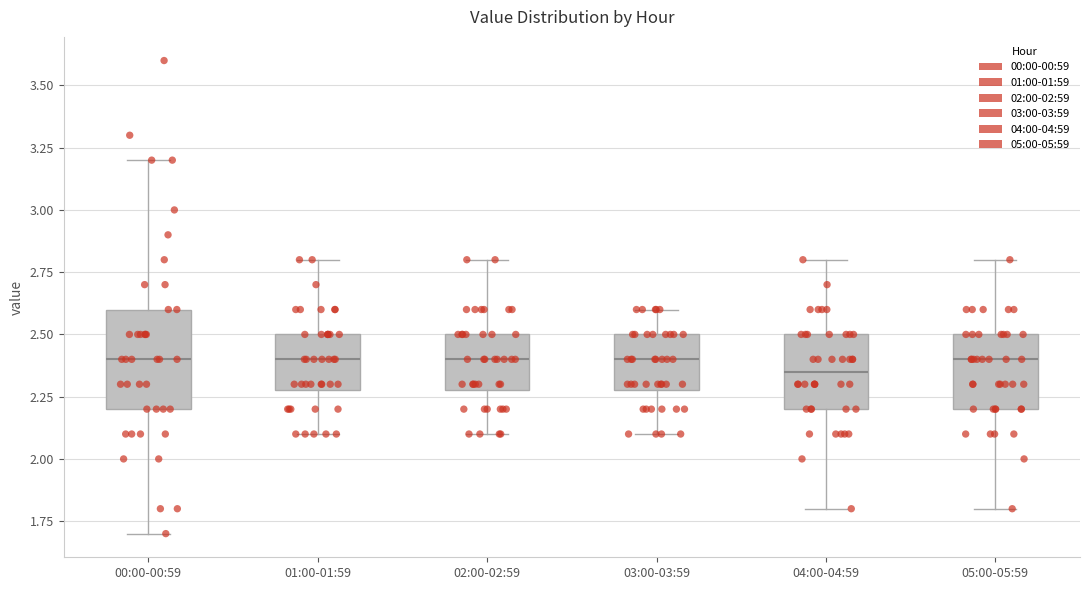

Reading left to right, read every box against the y-axis: the position of its median line, the range the box covers, and the ends of its whiskers. The values are not printed on the chart, so give them approximately, as read against the axis.

00:00-00:59: median 2.40, box 2.20 to 2.60, whiskers 1.70 to 3.20
01:00-01:59: median 2.40, box 2.30 to 2.50, whiskers 2.10 to 2.80
02:00-02:59: median 2.40, box 2.30 to 2.50, whiskers 2.10 to 2.80
03:00-03:59: median 2.40, box 2.30 to 2.50, whiskers 2.10 to 2.60
04:00-04:59: median 2.35, box 2.20 to 2.50, whiskers 1.80 to 2.80
05:00-05:59: median 2.40, box 2.20 to 2.50, whiskers 1.80 to 2.80